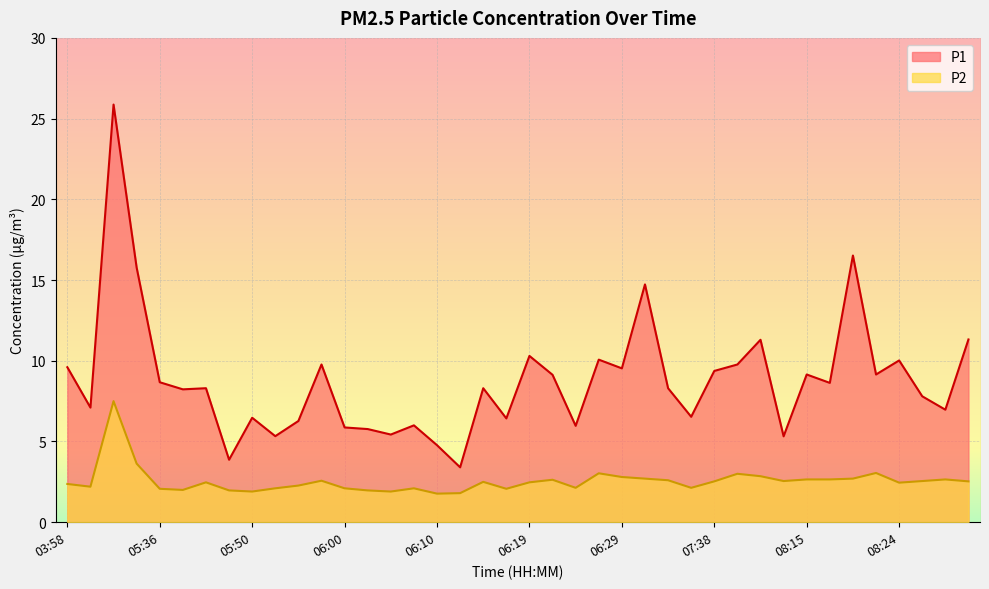

Reading left to right, list all the values displayed in this chart.

P1: 9.6	7.1	25.9	15.8	8.7	8.2	8.3	3.9	6.5	5.3	6.3	9.8	5.9	5.8	5.4	6.0	4.8	3.4	8.3	6.4	10.3	9.1	6.0	10.1	9.5	14.7	8.3	6.5	9.4	9.8	11.3	5.3	9.2	8.6	16.5	9.2	10.0	7.8	7.0	11.3
P2: 2.4	2.2	7.5	3.6	2.1	2.0	2.5	2.0	1.9	2.1	2.3	2.6	2.1	2.0	1.9	2.1	1.8	1.8	2.5	2.1	2.5	2.6	2.1	3.0	2.8	2.7	2.6	2.1	2.5	3.0	2.9	2.5	2.6	2.6	2.7	3.0	2.5	2.5	2.6	2.5